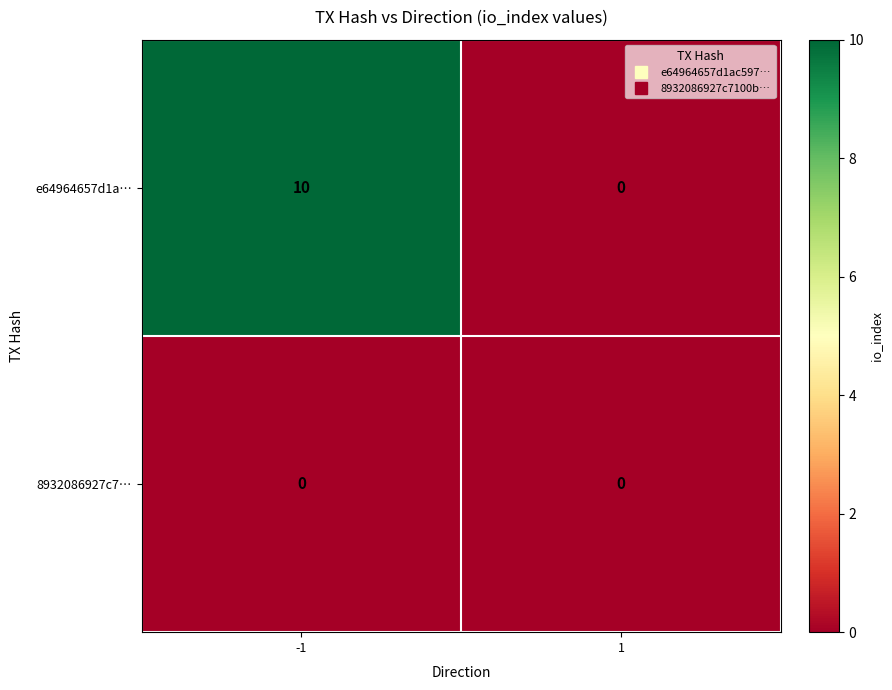

True or false: 8932086927c7… has a value of 0 at 1.

True